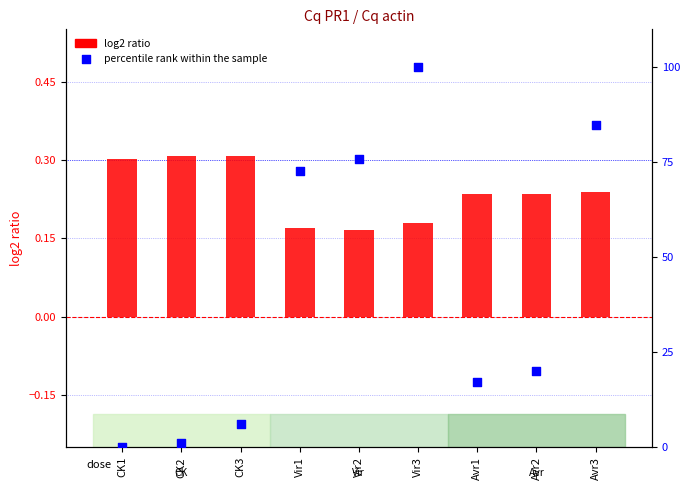

Which series reaches the minimum Y coordinate?

percentile rank within the sample